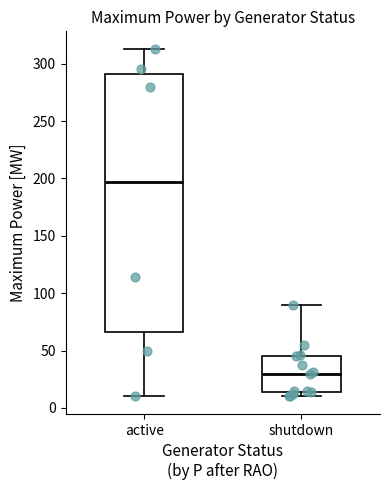

Which box's median line is the lowest?

shutdown